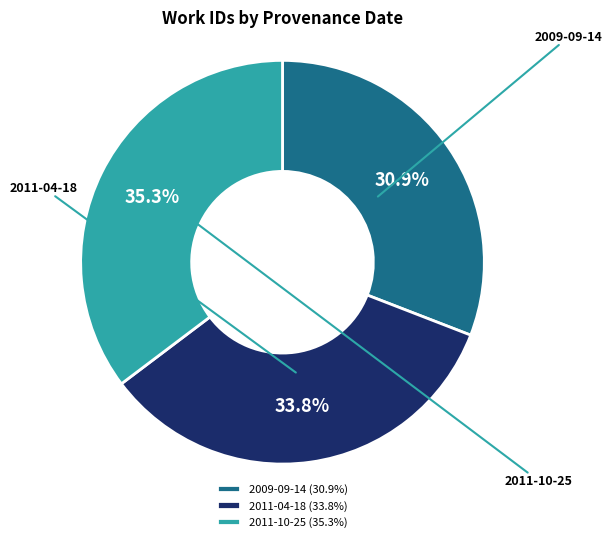

To the nearest percent, what percentage of the pie is 2009-09-14?

31%